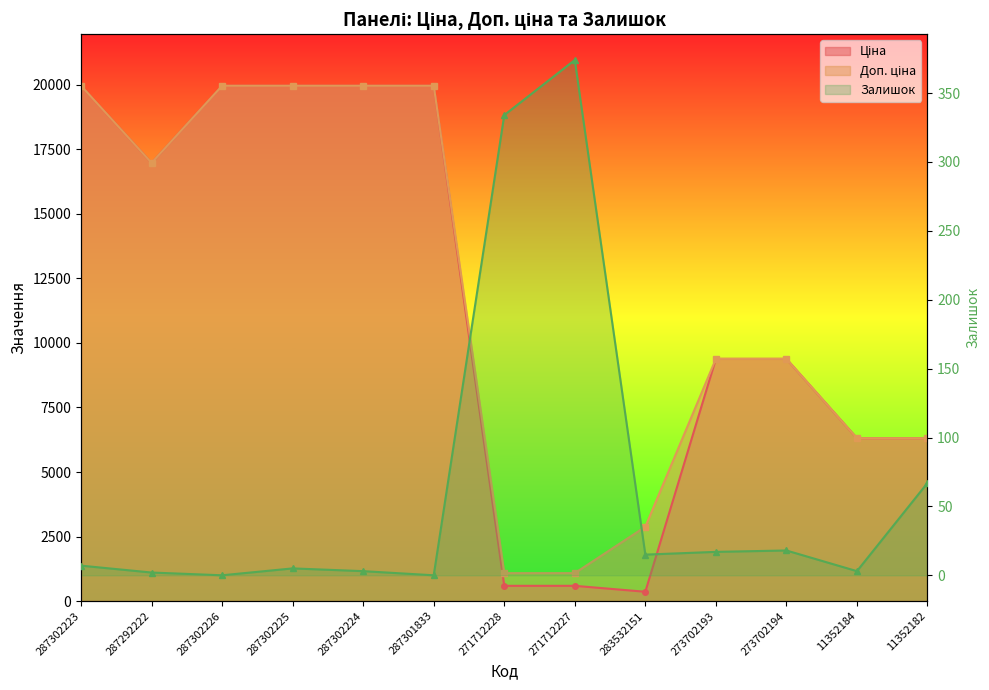

At which label does Ціна reach its minimum?

283532151